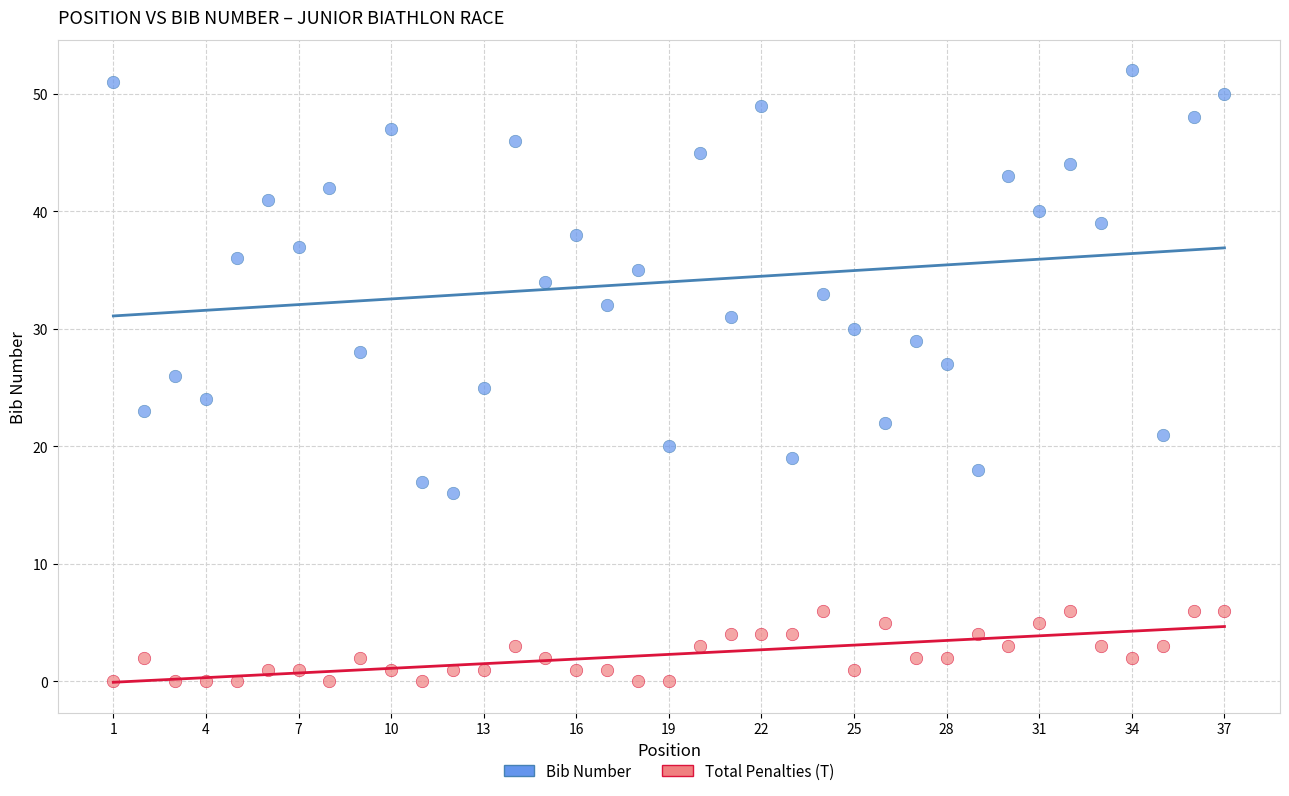

What are all the series names shown in the legend?

Bib Number, Total Penalties (T)